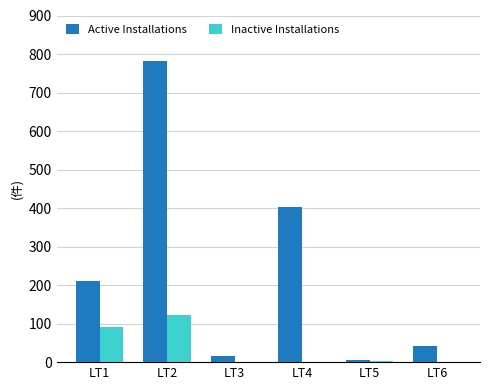

Are the bars horizontal?

No